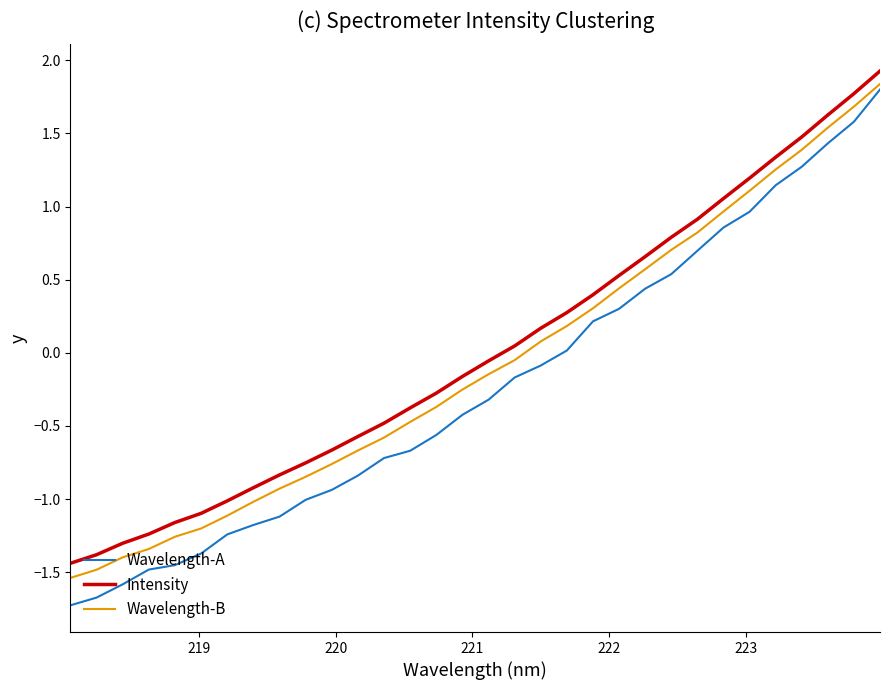

How many lines are shown in the chart?

3